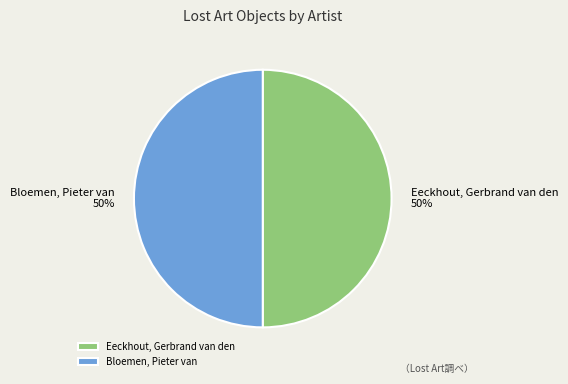

Is it true that Eeckhout, Gerbrand van den is 50% of the pie?

True